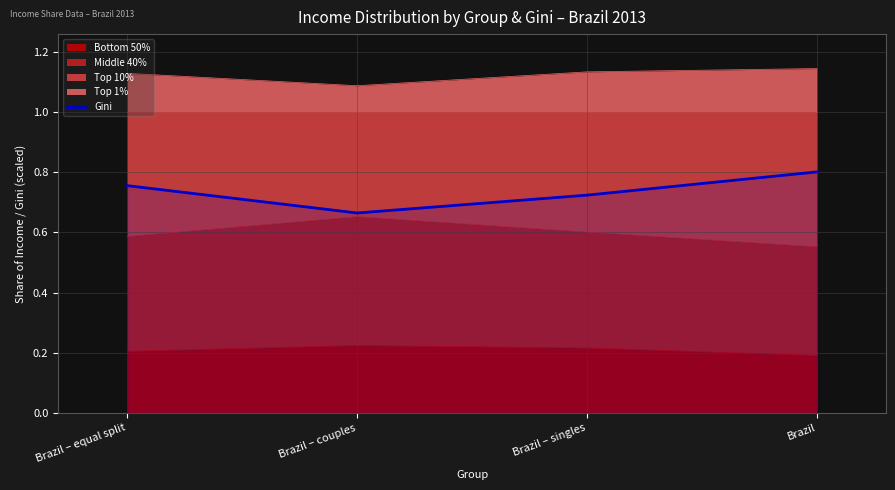

Reading left to right, transcribe all the data shown in this chart.

Brazil – equal split=0.8	Brazil – couples=0.7	Brazil – singles=0.7	Brazil=0.8